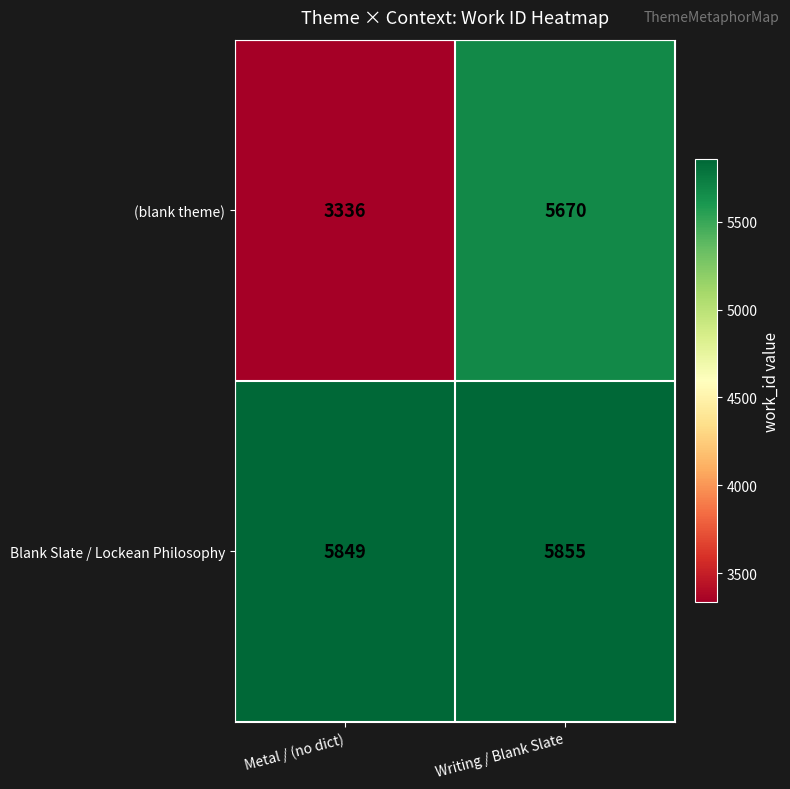

List the series in order of their peak value, lowest first.

(blank theme), Blank Slate / Lockean Philosophy